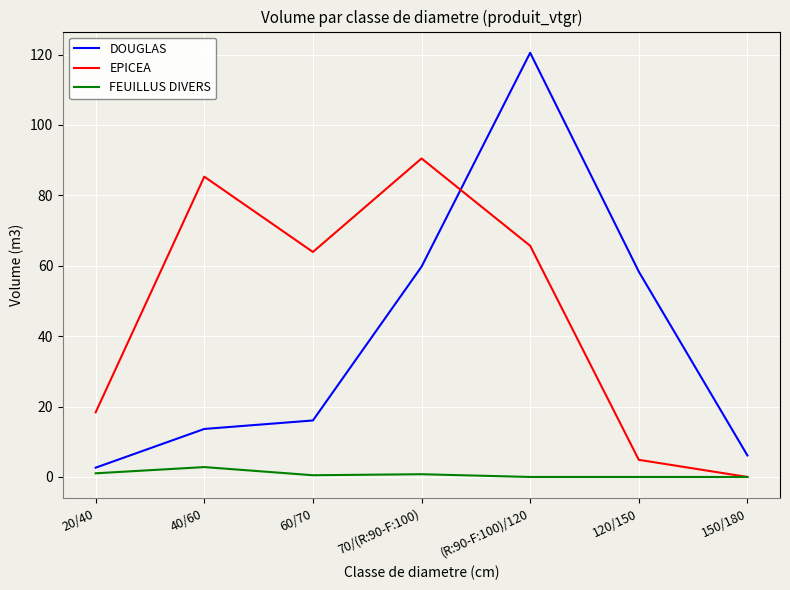

How many times do EPICEA and DOUGLAS cross each other?

1